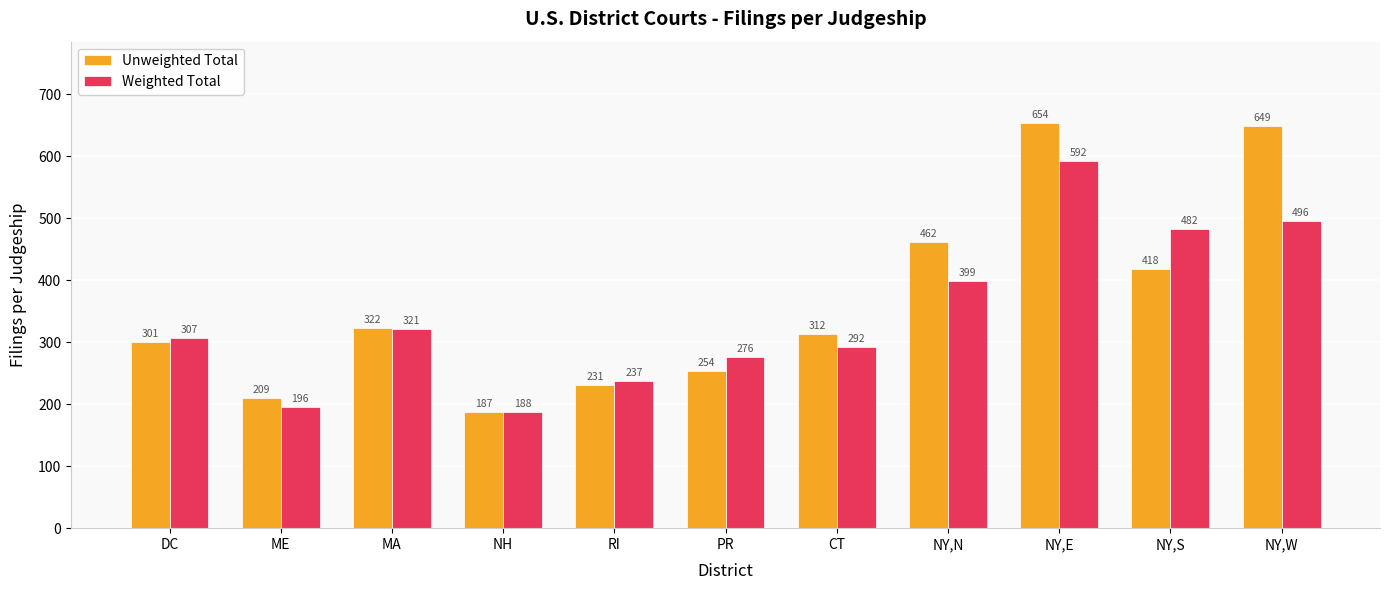

List the labels in order of Unweighted Total value, largest first.

NY,E, NY,W, NY,N, NY,S, MA, CT, DC, PR, RI, ME, NH